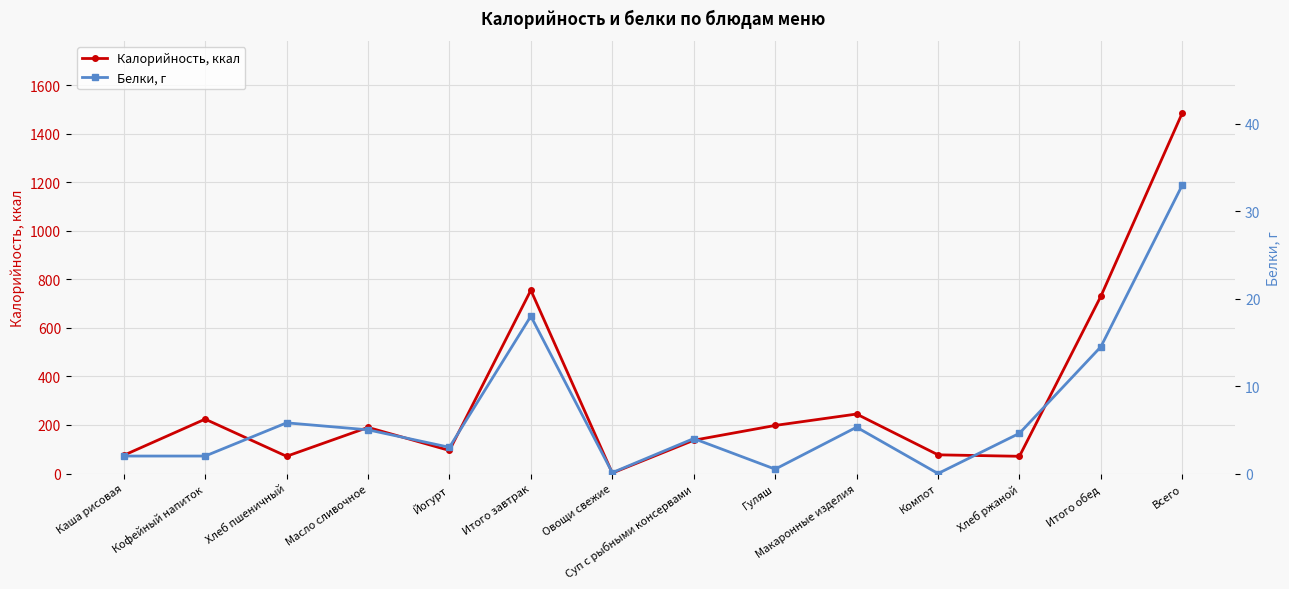

What is the label of the 4th point from the left?

Масло сливочное